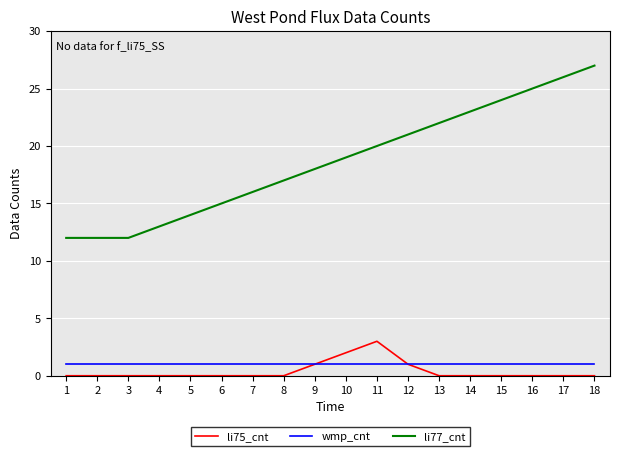

Reading right to left, transcribe all the data shown in this chart.

li75_cnt: 0	0	0	0	0	0	1	3	2	1	0	0	0	0	0	0	0	0
wmp_cnt: 1	1	1	1	1	1	1	1	1	1	1	1	1	1	1	1	1	1
li77_cnt: 27	26	25	24	23	22	21	20	19	18	17	16	15	14	13	12	12	12